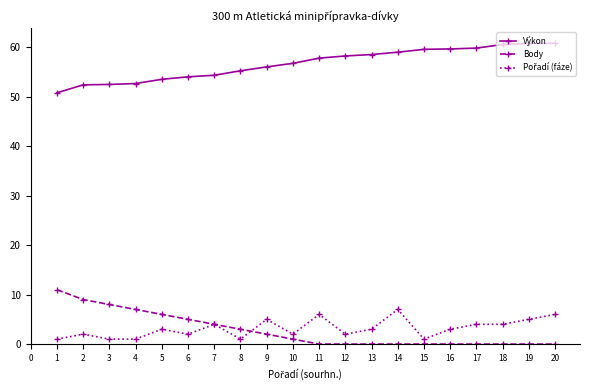

True or false: Výkon and Body cross at least once.

False